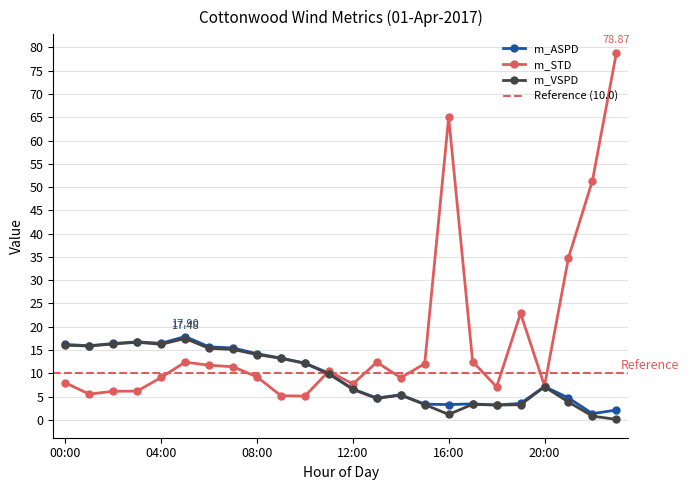

Reading left to right, list all the values displayed in this chart.

m_ASPD: 16.2	15.9	16.4	16.8	16.4	17.9	15.7	15.4	14.2	13.3	12.2	10.0	6.6	4.7	5.4	3.4	3.3	3.4	3.2	3.5	7.2	4.7	1.3	2.1
m_STD: 8.0	5.5	6.2	6.2	9.1	12.4	11.8	11.4	9.2	5.2	5.1	10.5	7.7	12.4	9.1	12.1	65.0	12.5	7.1	22.9	7.3	34.8	51.4	78.9
m_VSPD: 16.0	15.9	16.3	16.7	16.2	17.5	15.4	15.1	14.0	13.2	12.2	9.9	6.6	4.6	5.3	3.3	1.2	3.4	3.2	3.3	7.1	3.8	0.8	0.1